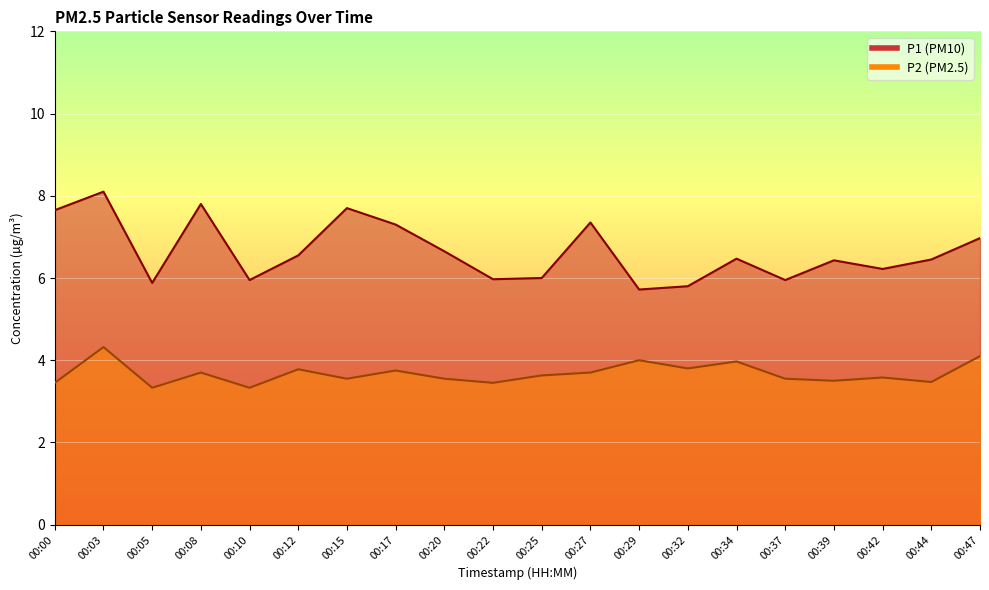

In P2, how many points are higher than both neighbors (excluding endpoints)?

7